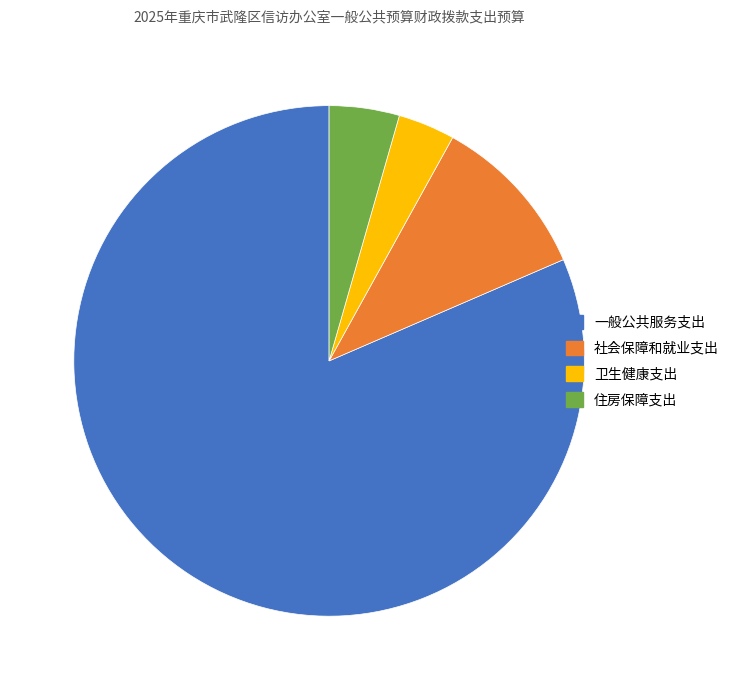

Rank the categories by value from highest to lowest.

一般公共服务支出, 社会保障和就业支出, 住房保障支出, 卫生健康支出